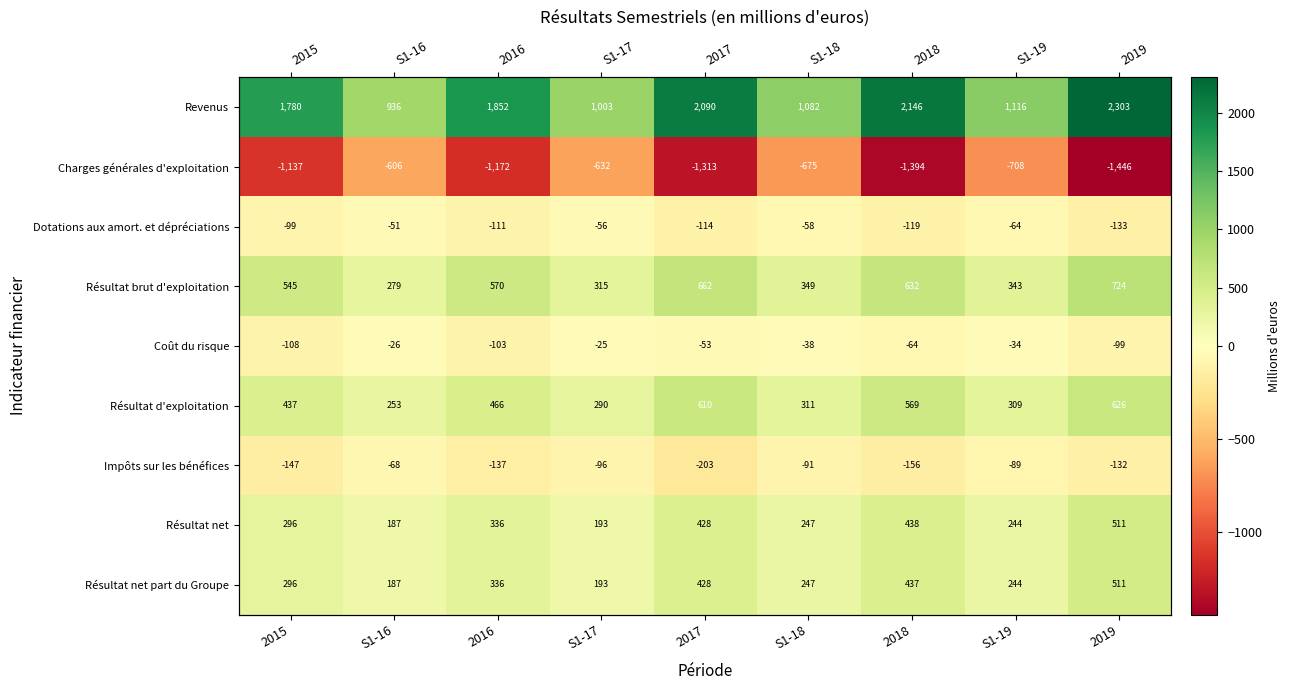

Which series has the largest range (max minus min)?

Revenus